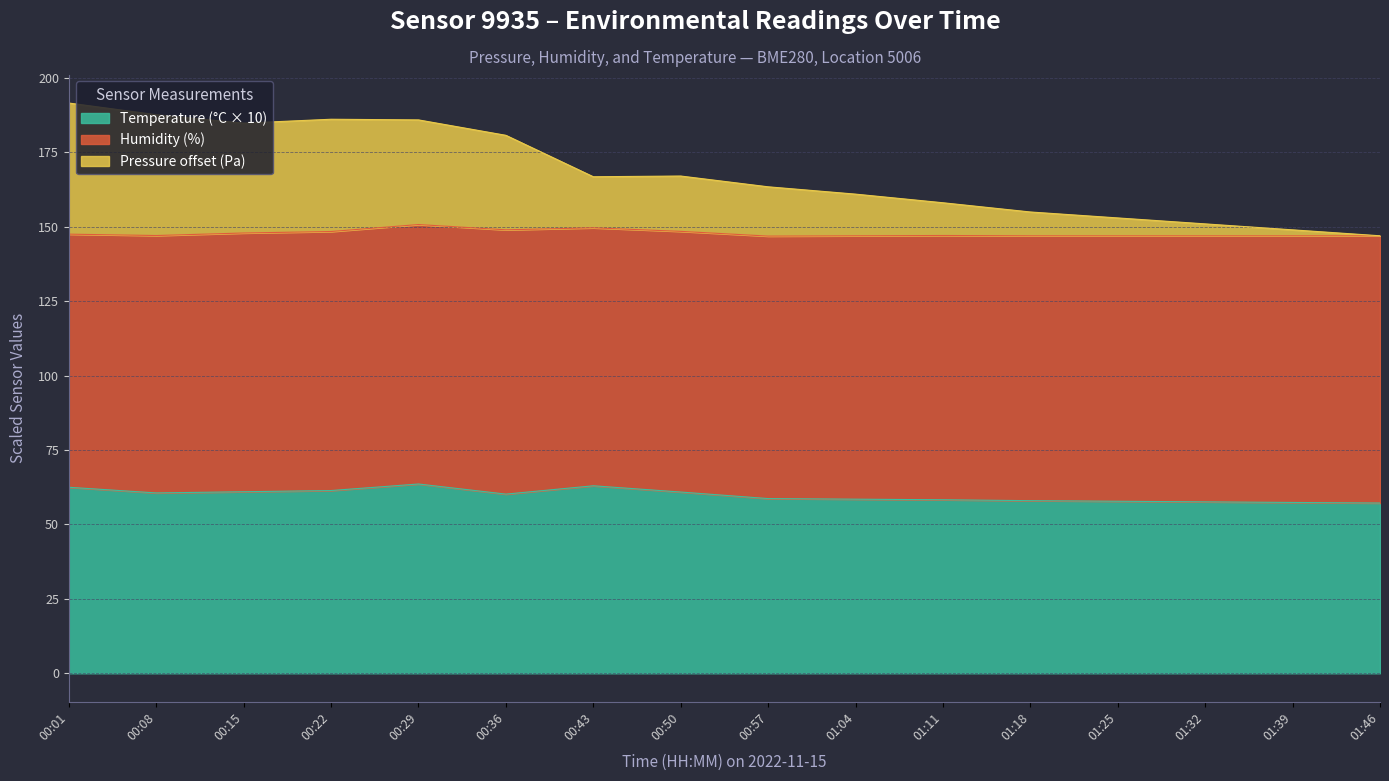

What is the highest value of the Temperature (°C × 10) series?

63.6